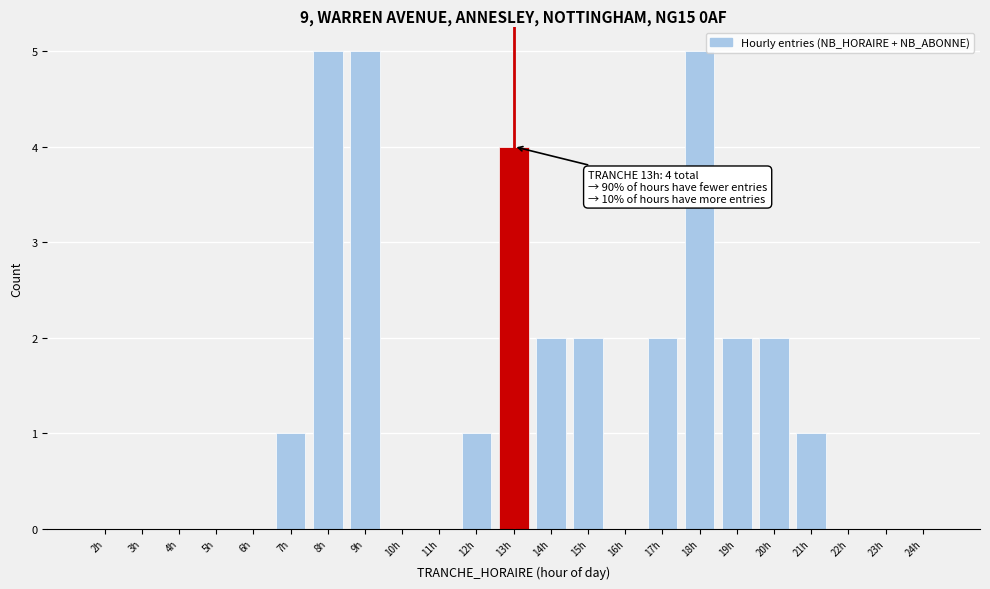

Reading right to left, transcribe all the data shown in this chart.

24h=0	23h=0	22h=0	21h=1	20h=2	19h=2	18h=5	17h=2	16h=0	15h=2	14h=2	13h=4	12h=1	11h=0	10h=0	9h=5	8h=5	7h=1	6h=0	5h=0	4h=0	3h=0	2h=0